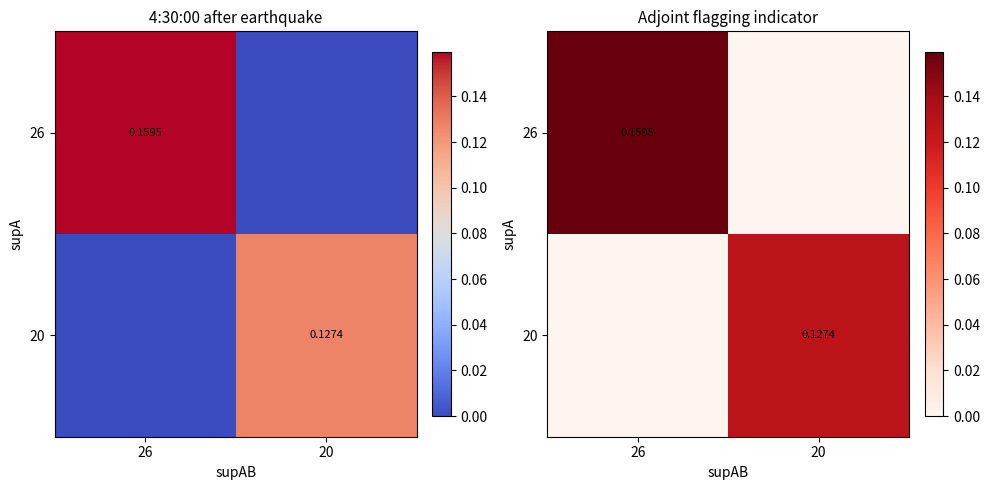

How many 20 values are between 0 and 1?

2